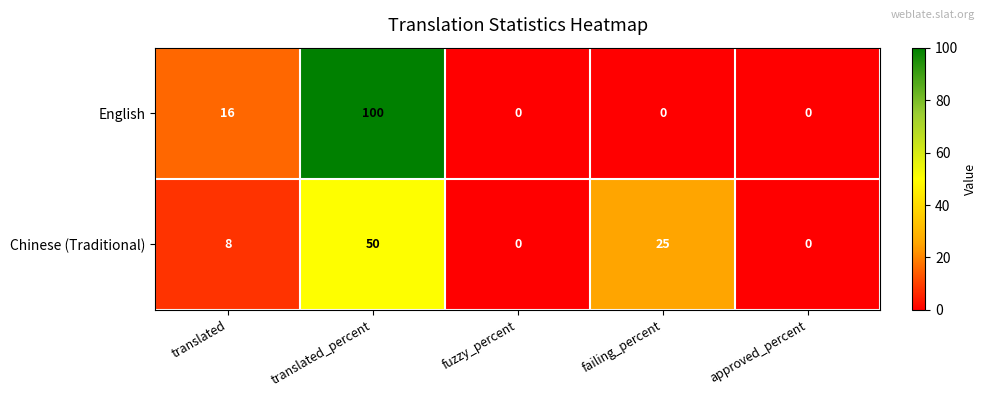

What is the difference between the maximum and minimum values in the English series?

100